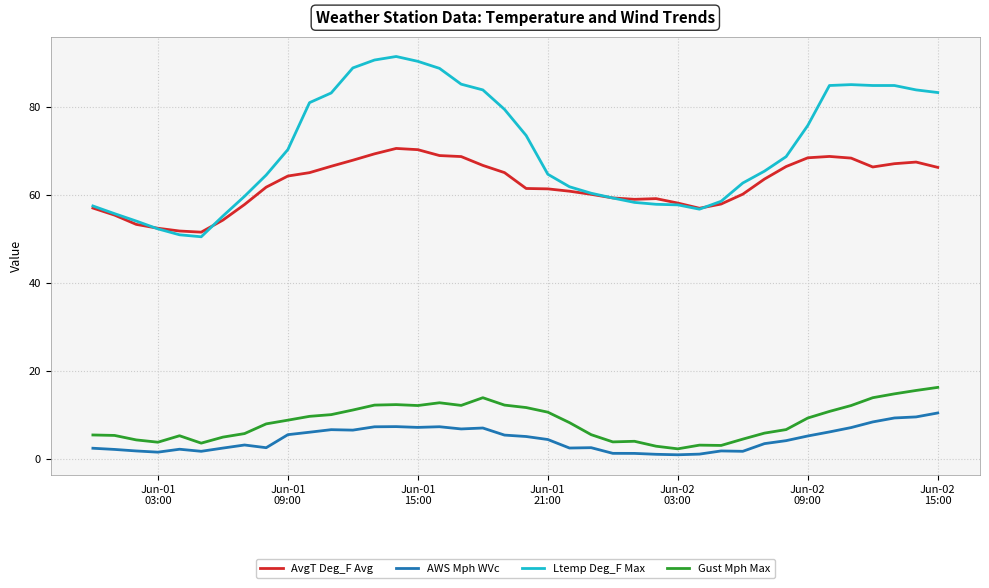

List the series in order of their peak value, lowest first.

AWS Mph WVc, Gust Mph Max, AvgT Deg_F Avg, Ltemp Deg_F Max